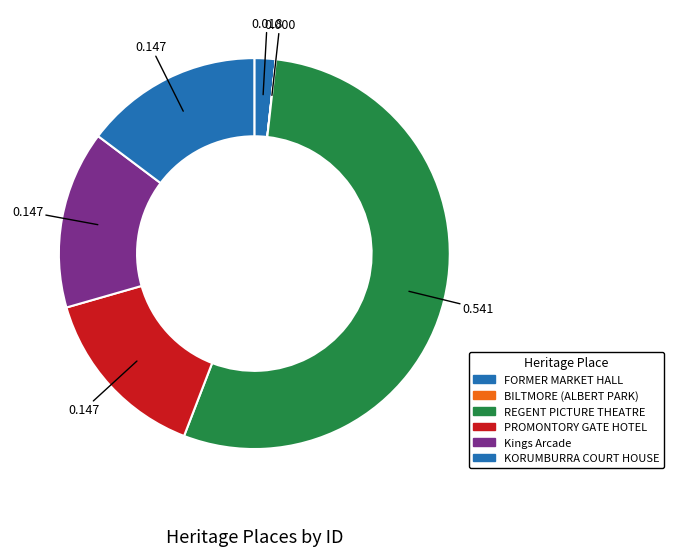

Which category has the biggest portion of the pie?

REGENT PICTURE THEATRE